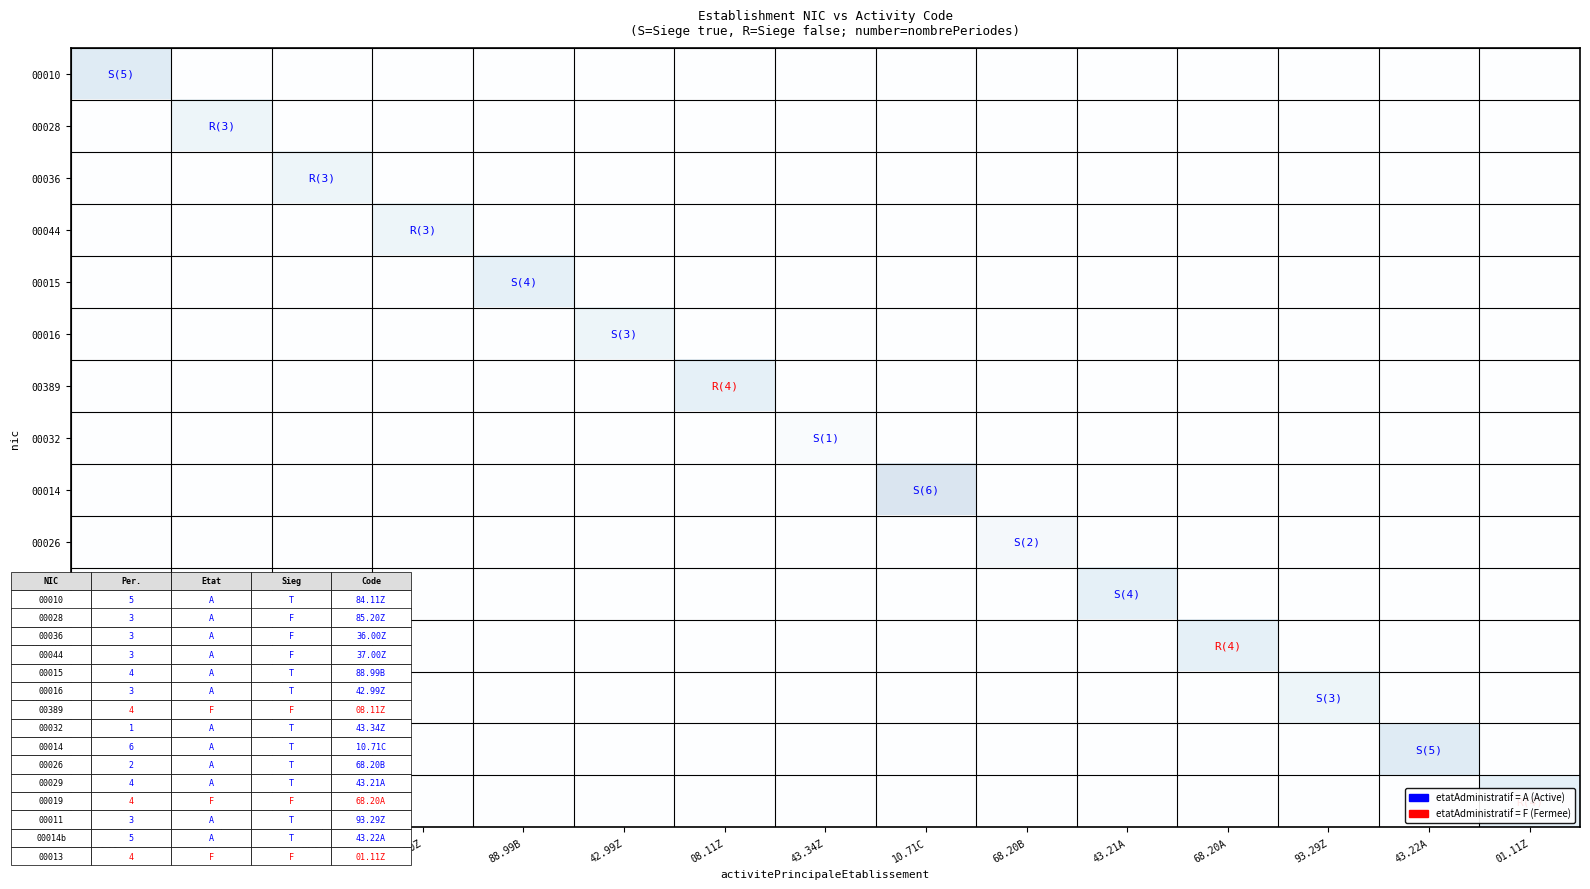

Between 68.20B and 42.99Z, which is larger?

68.20B